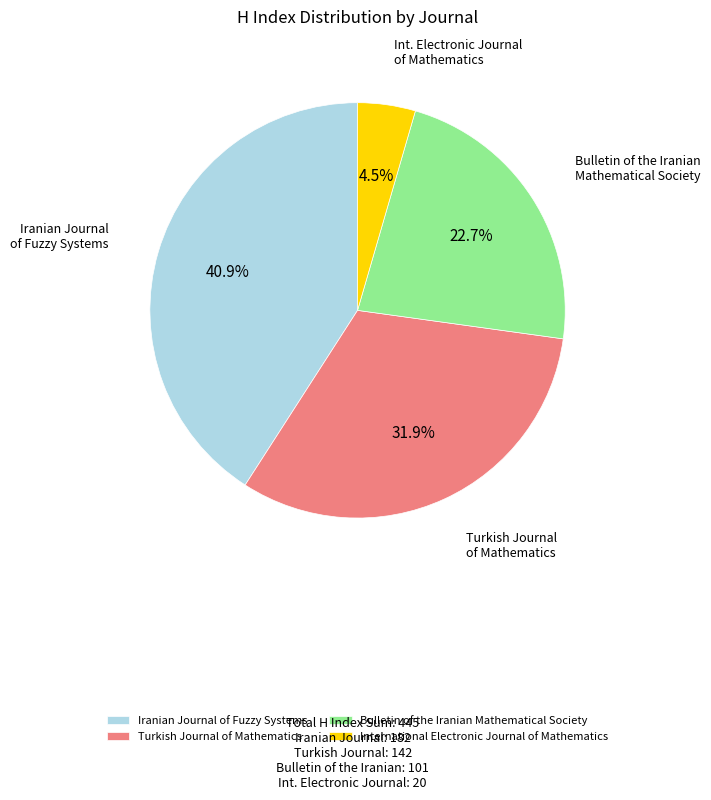

Which category has the biggest portion of the pie?

Iranian Journal of Fuzzy Systems